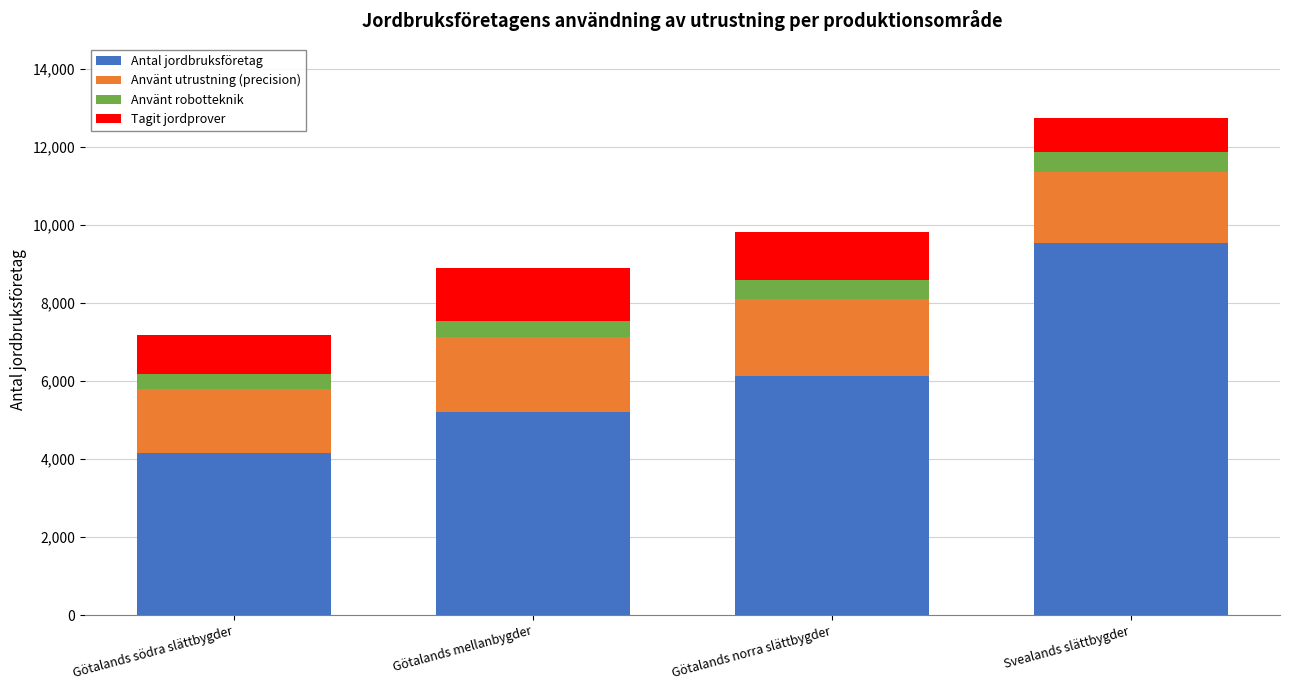

Where is Antal jordbruksföretag nearest to the value 6842?

Götalands norra slättbygder